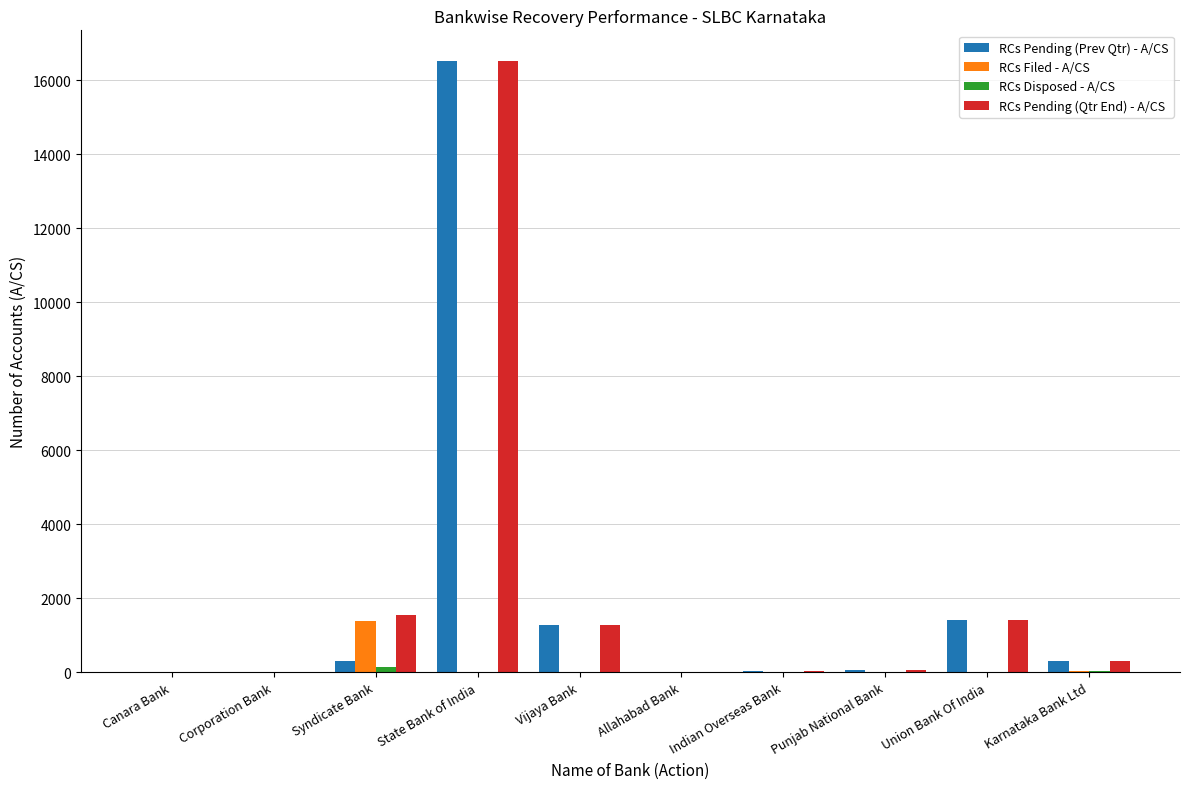

What is the approximate value of RCs Pending (Qtr End) - A/CS at Union Bank Of India, to the nearest 50?

1400